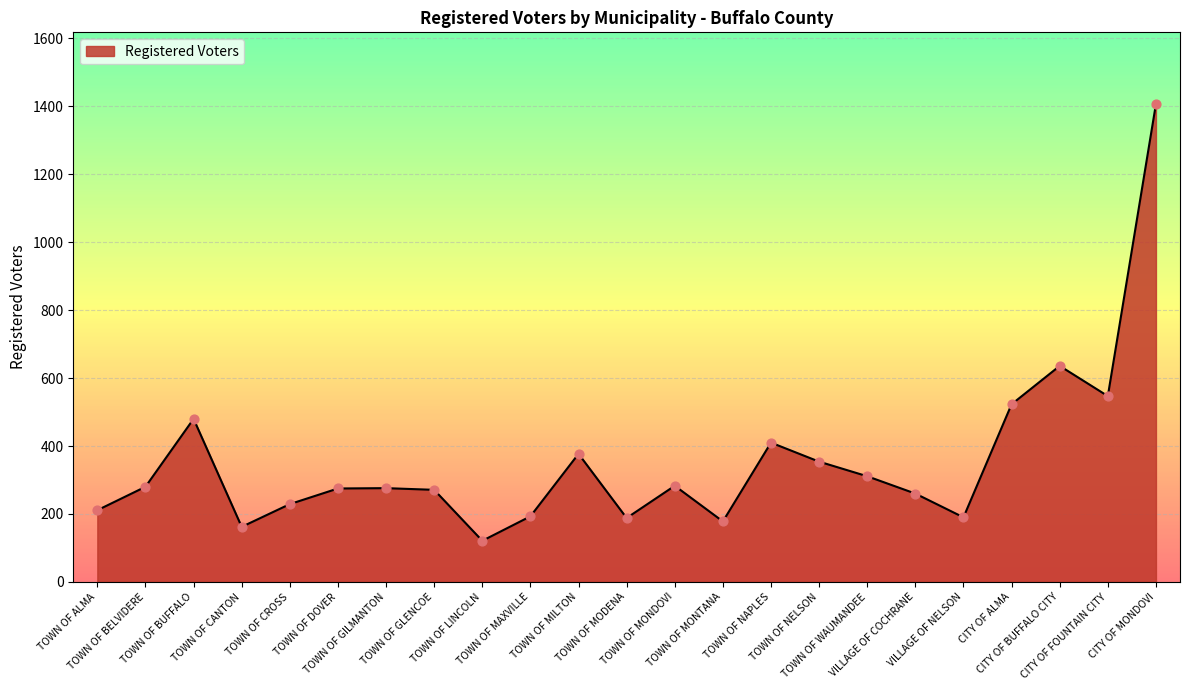

What is the change in value from TOWN OF CANTON to TOWN OF GLENCOE?

+109